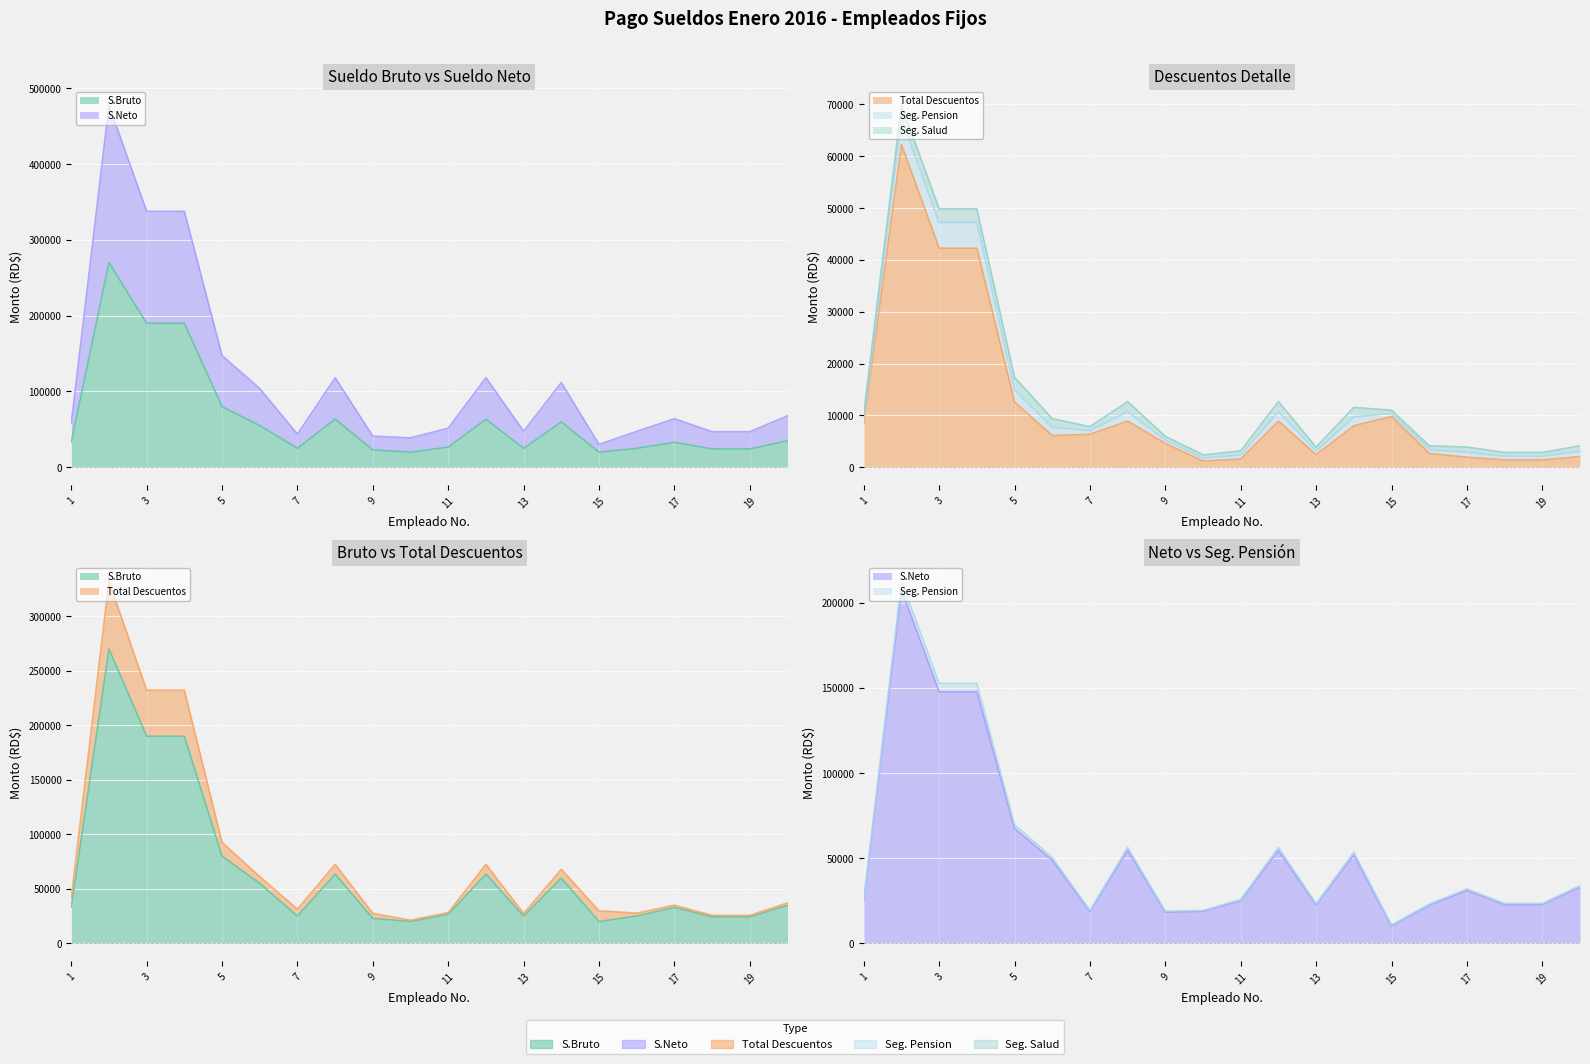

What is the total value across all series at 5?

160000.0